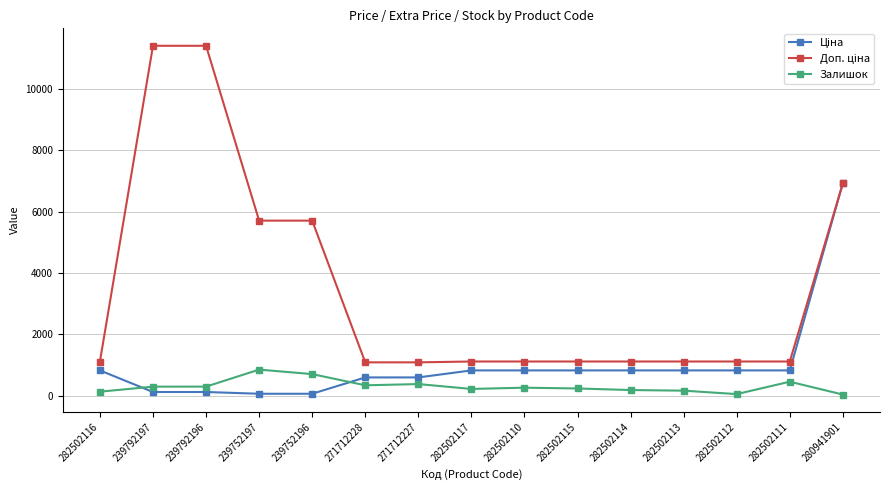

The value of Залишок at 282502111 is 450.0. True or false?

True